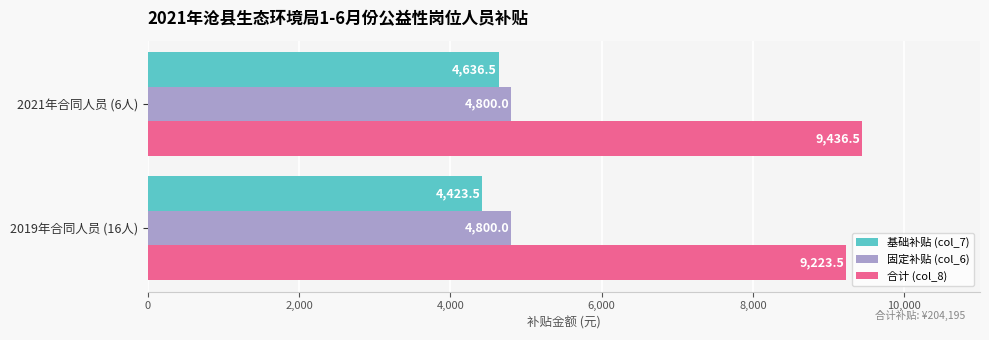

What are all the series names shown in the legend?

基础补贴 (col_7), 固定补贴 (col_6), 合计 (col_8)